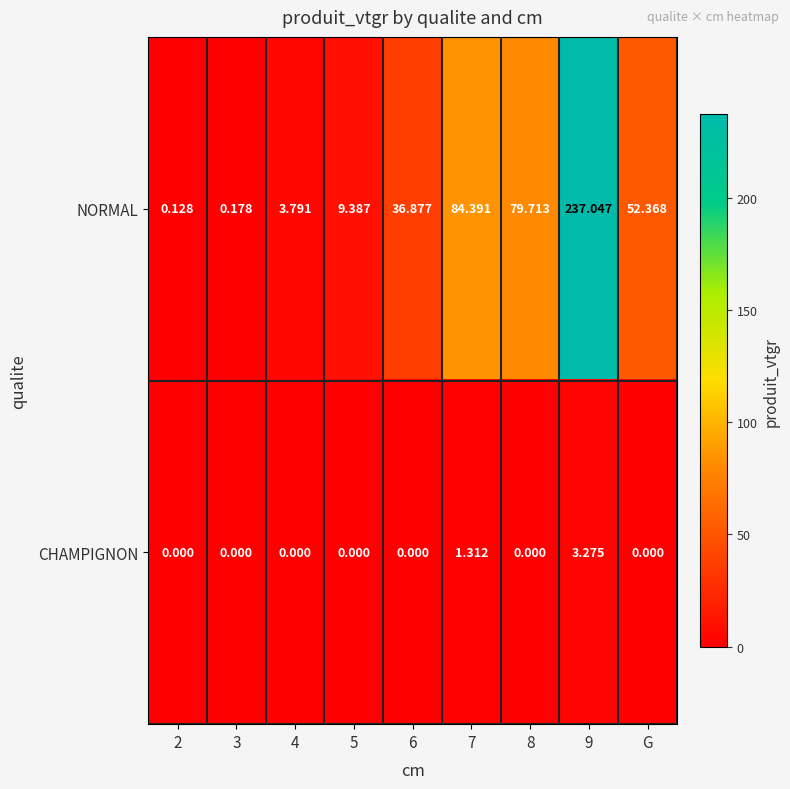

Which series has the widest spread of values?

NORMAL